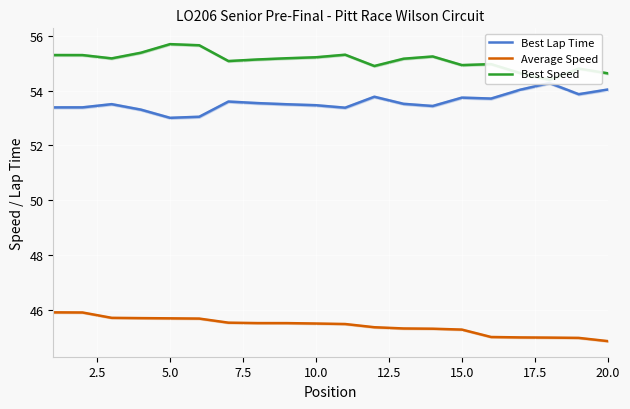

True or false: Best Speed and Average Speed intersect in this chart.

False